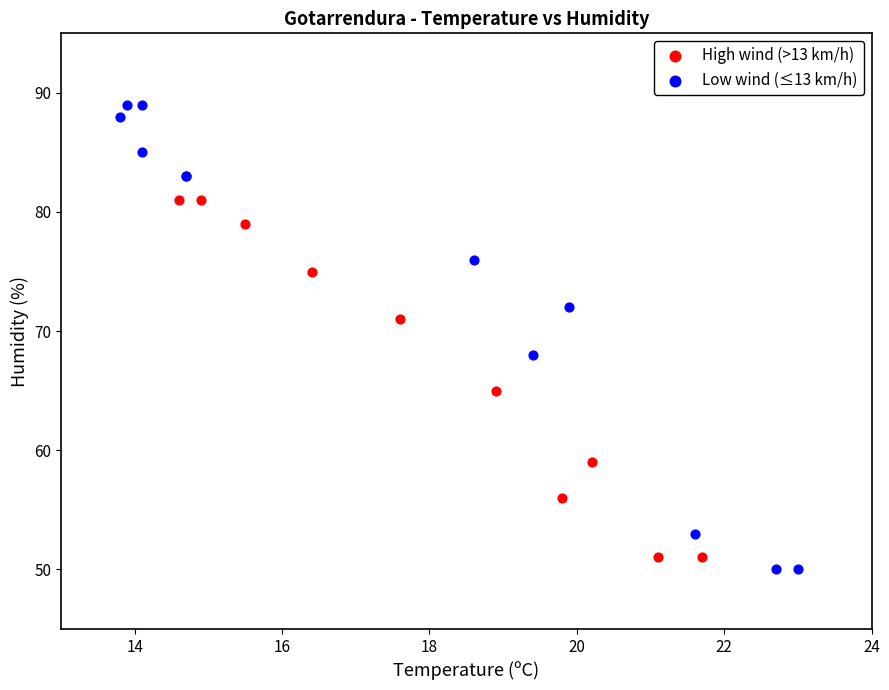

Which series has the largest Y range (max minus min)?

Low wind (≤13 km/h)